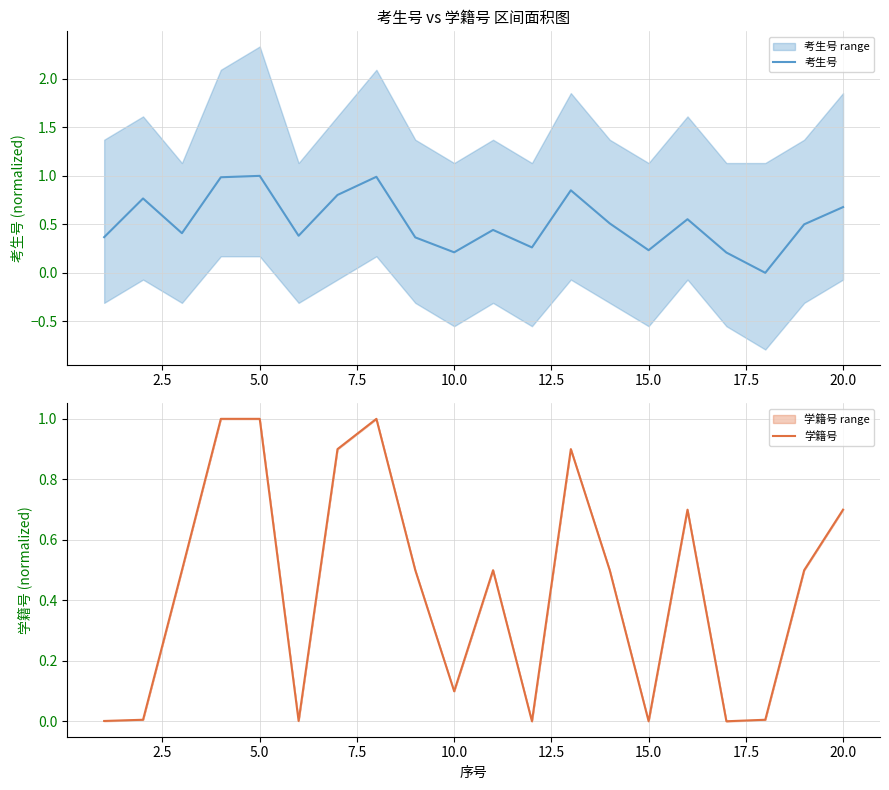

List the series in order of their peak value, lowest first.

考生号, 学籍号